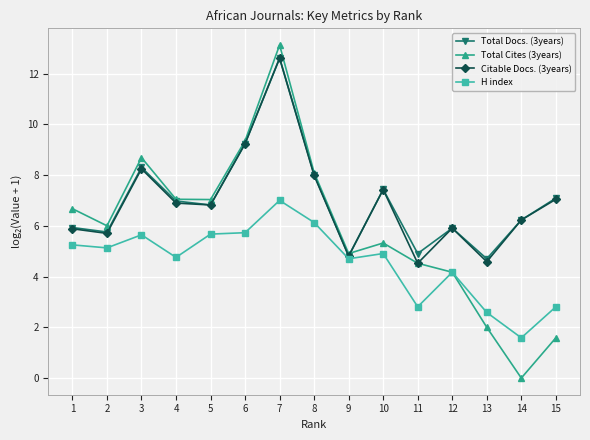

Is the value of Citable Docs. (3years) at 12 greater than the value of H index at 11?

Yes